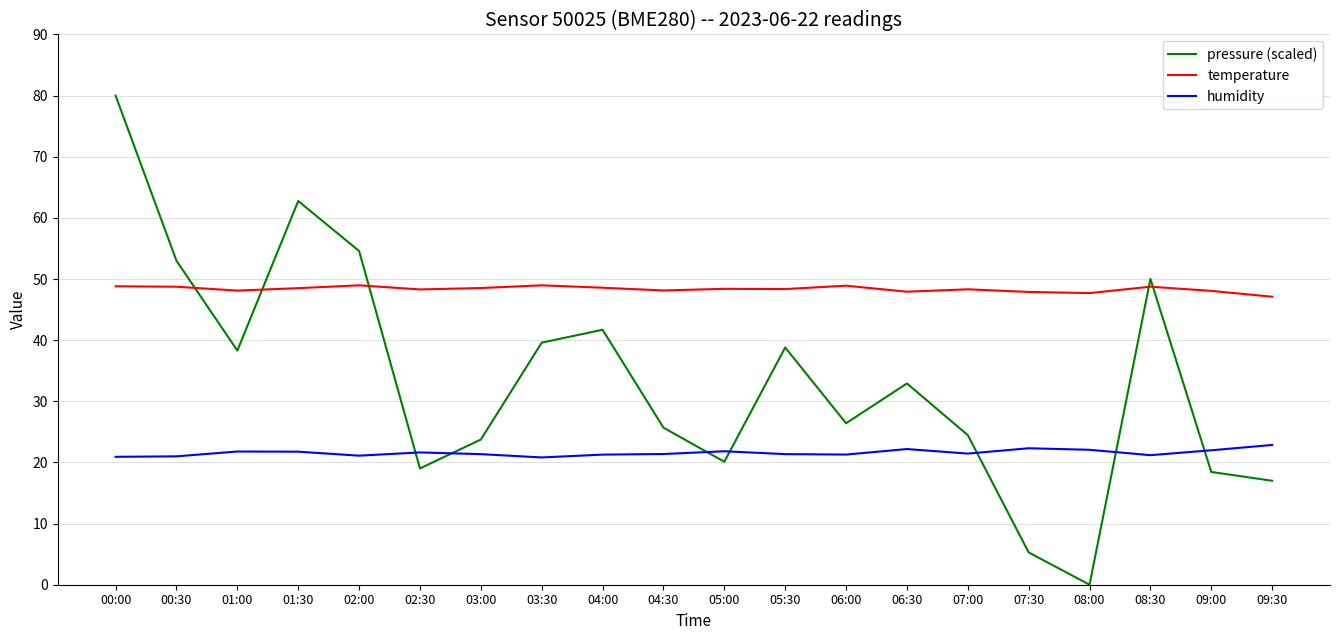

Which series has the largest total across all categories?

temperature